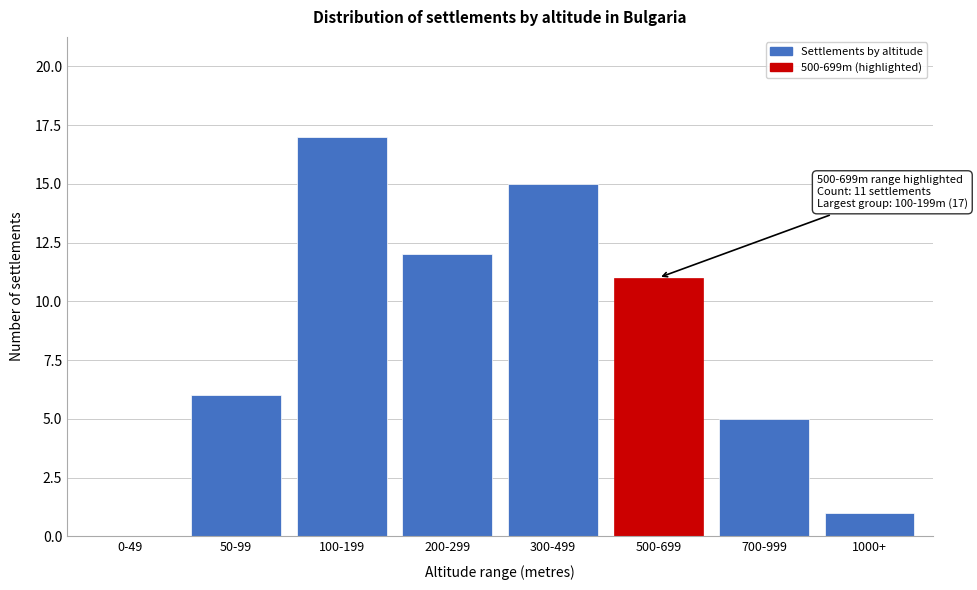

Reading left to right, what are all the values shown in this chart?

0-49=0	50-99=6	100-199=17	200-299=12	300-499=15	500-699=11	700-999=5	1000+=1